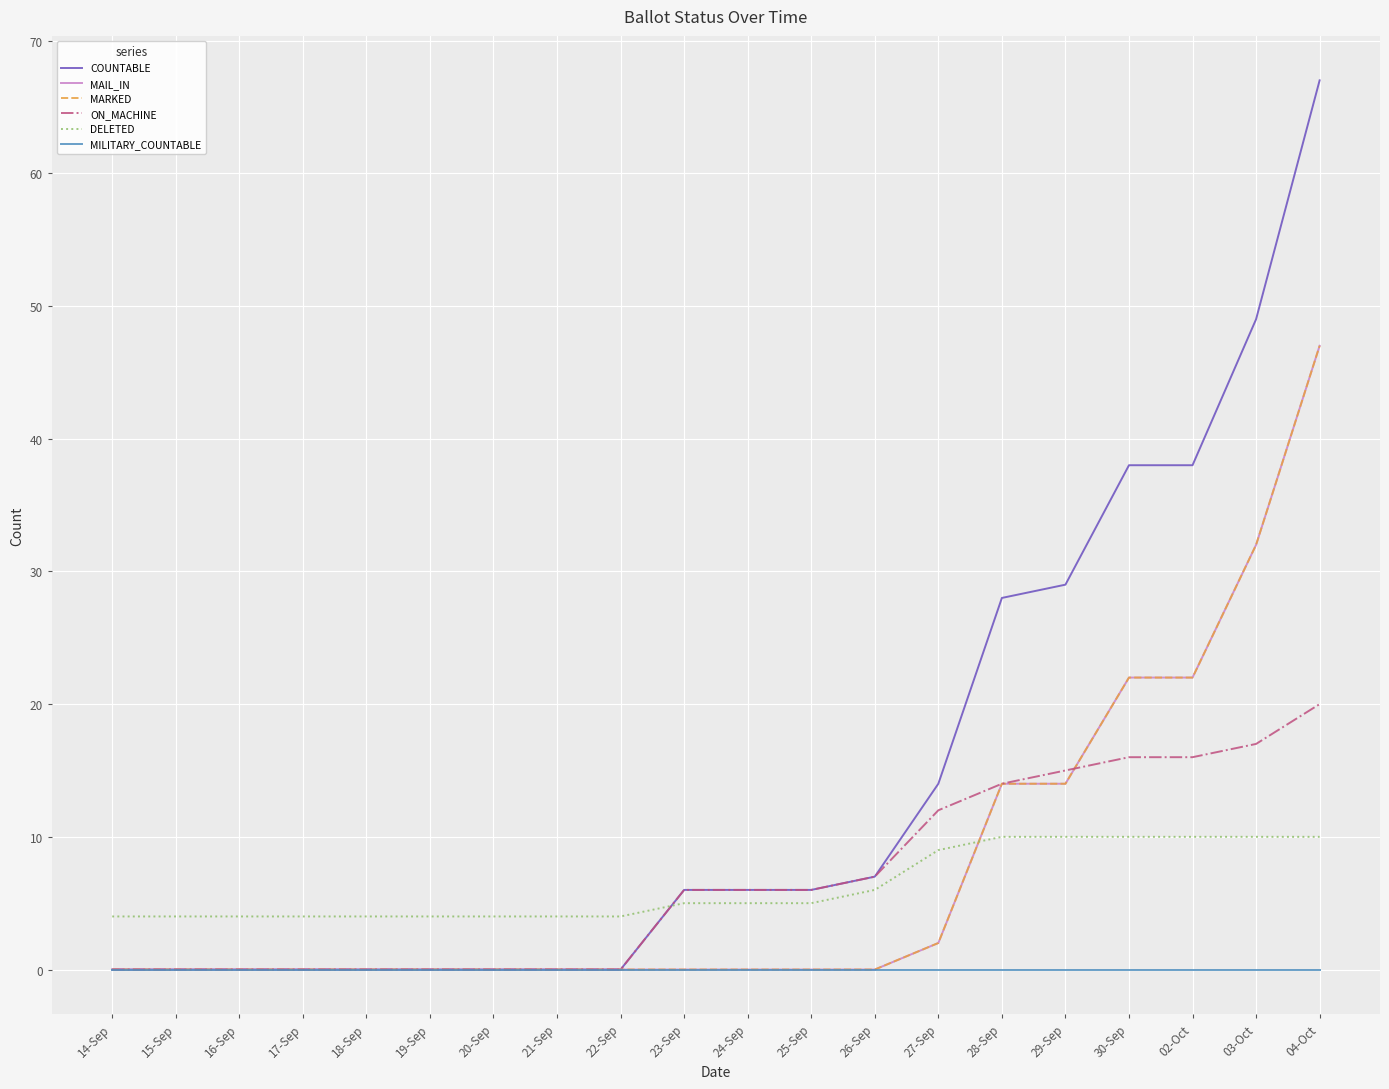

Which category has the lowest value in the DELETED series?

14-Sep